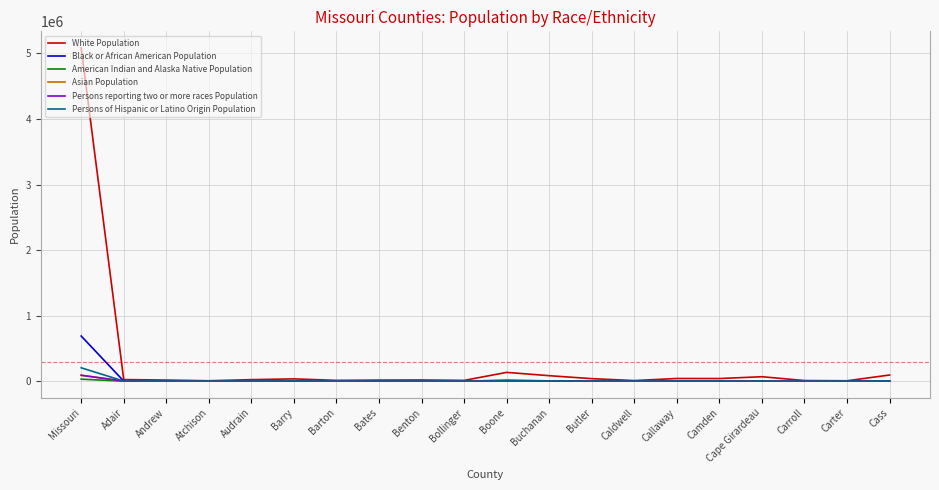

Which series has the largest range (max minus min)?

White Population